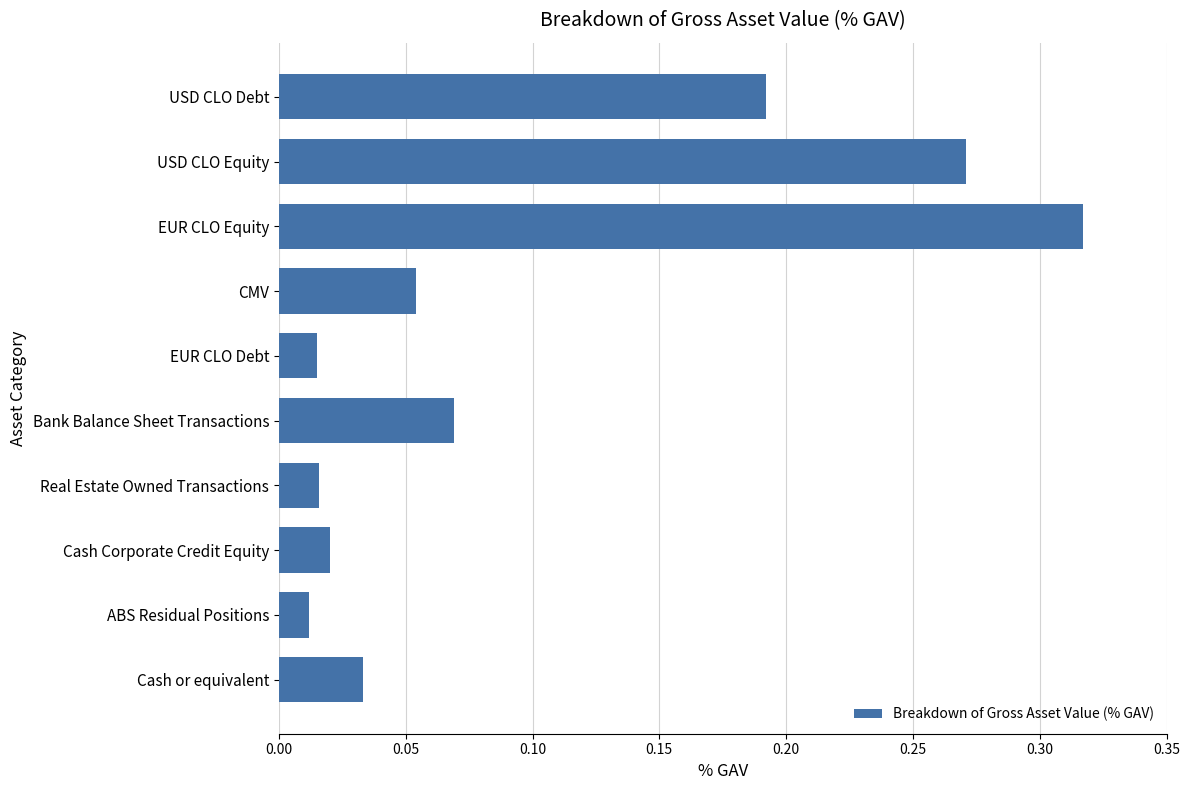

What is the sum of all values?

1.0